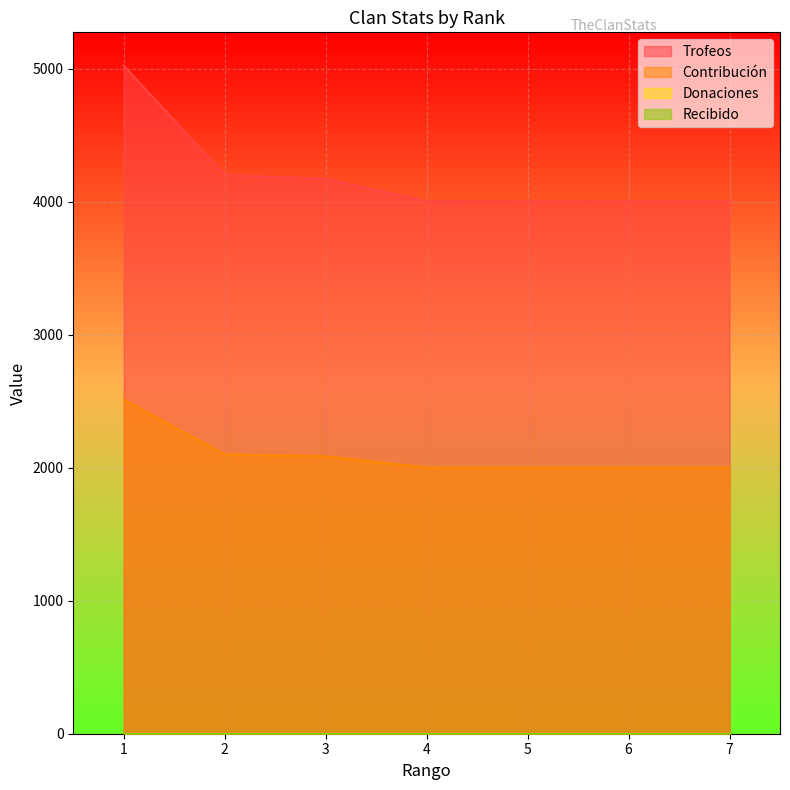

The Trofeos series shows 4001 at 5. True or false?

True